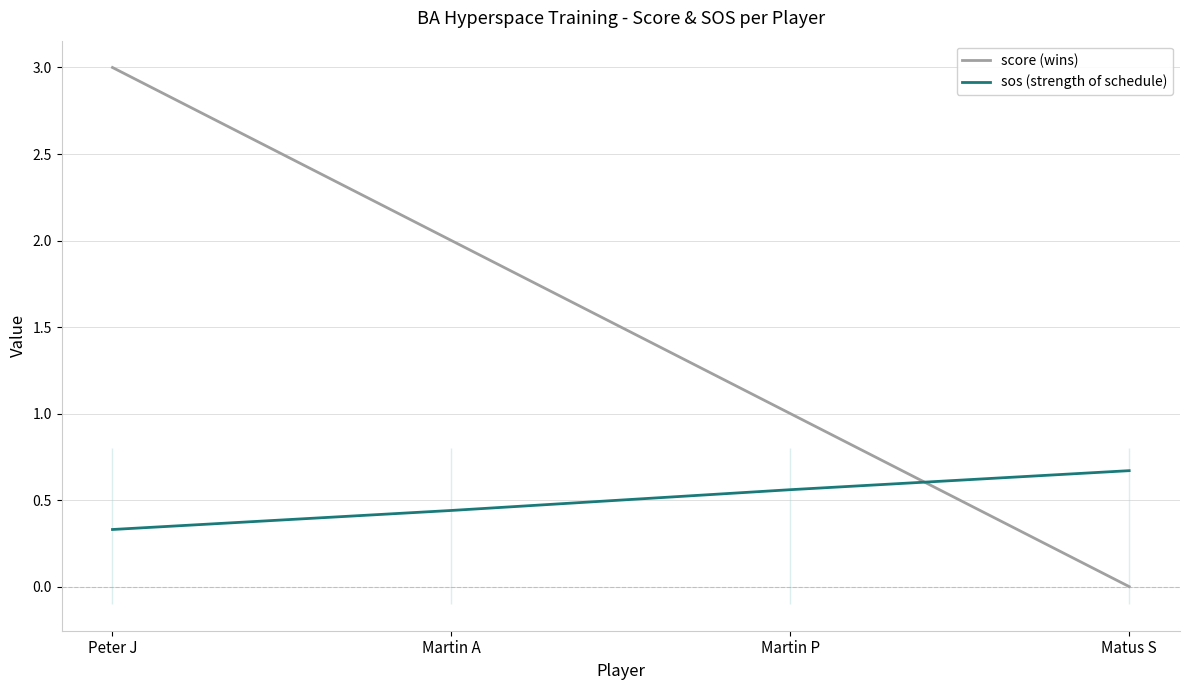

Reading right to left, extract all data points from this chart.

score (wins): Matus S=0.0	Martin P=1.0	Martin A=2.0	Peter J=3.0
sos (strength of schedule): Matus S=0.7	Martin P=0.6	Martin A=0.4	Peter J=0.3